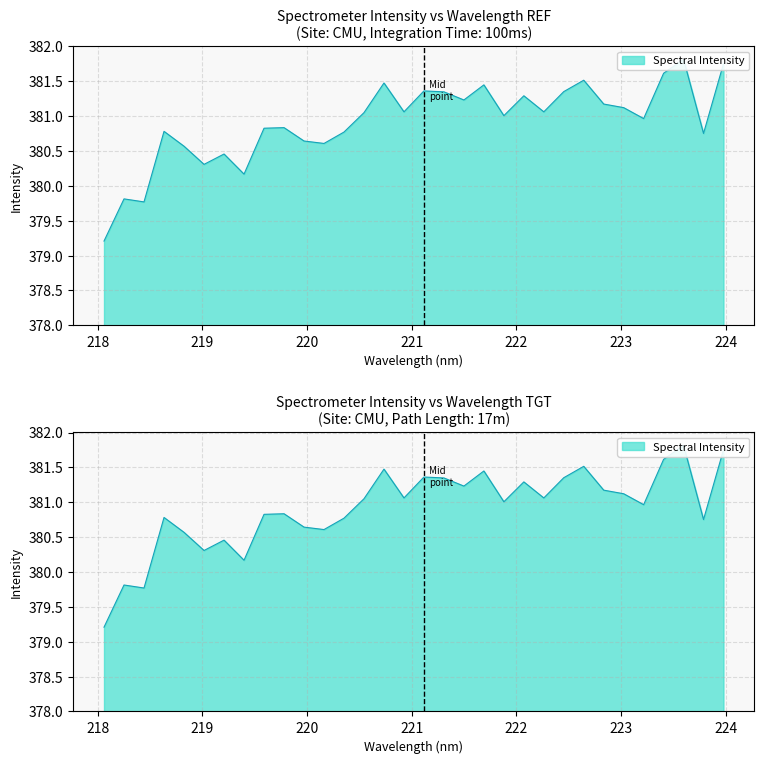

Where is the data nearest to the value 380?

219.3979